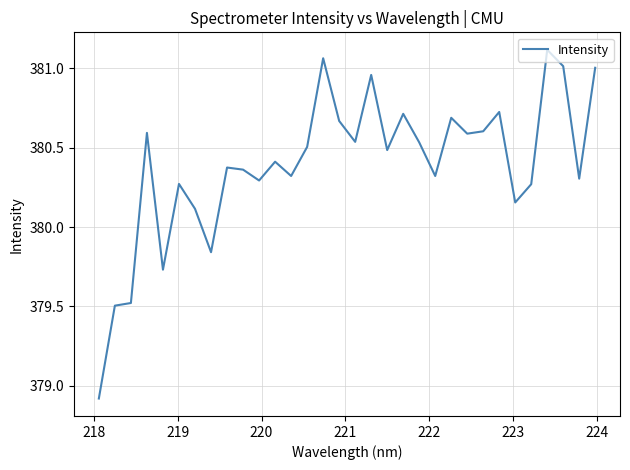

What is the smallest value displayed?

378.9